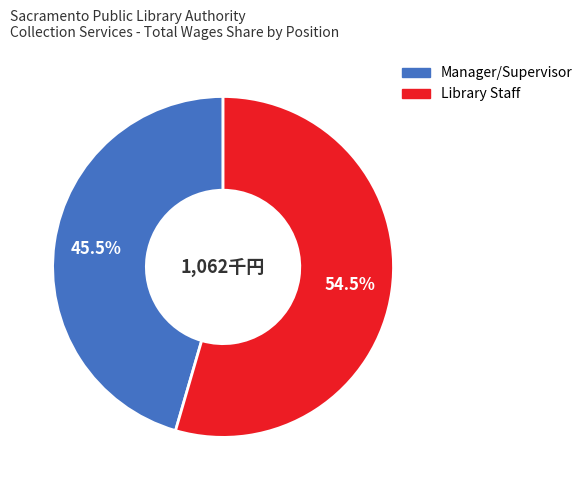

Is there any slice that represents more than half of the pie?

Yes